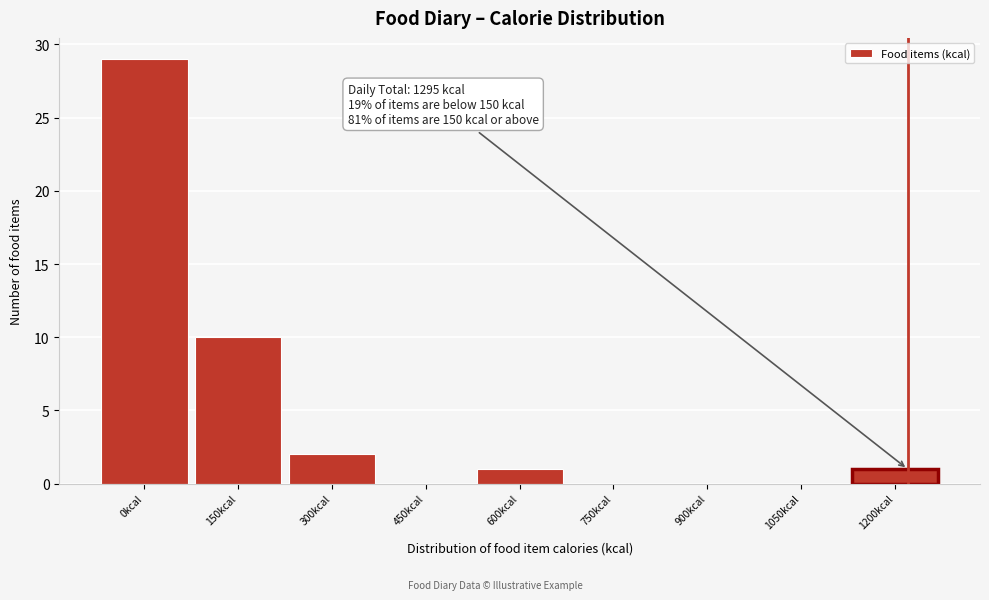

Reading left to right, extract all data points from this chart.

0kcal=29	150kcal=10	300kcal=2	450kcal=0	600kcal=1	750kcal=0	900kcal=0	1050kcal=0	1200kcal=1